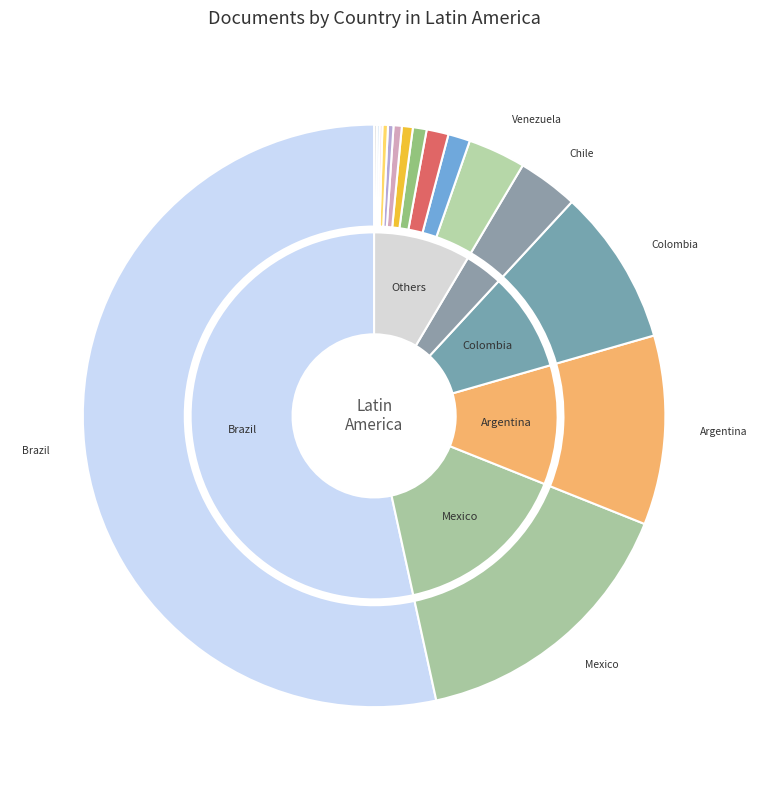

To the nearest percent, what is the combined percentage of Trinidad and Tobago and Uruguay?

2%